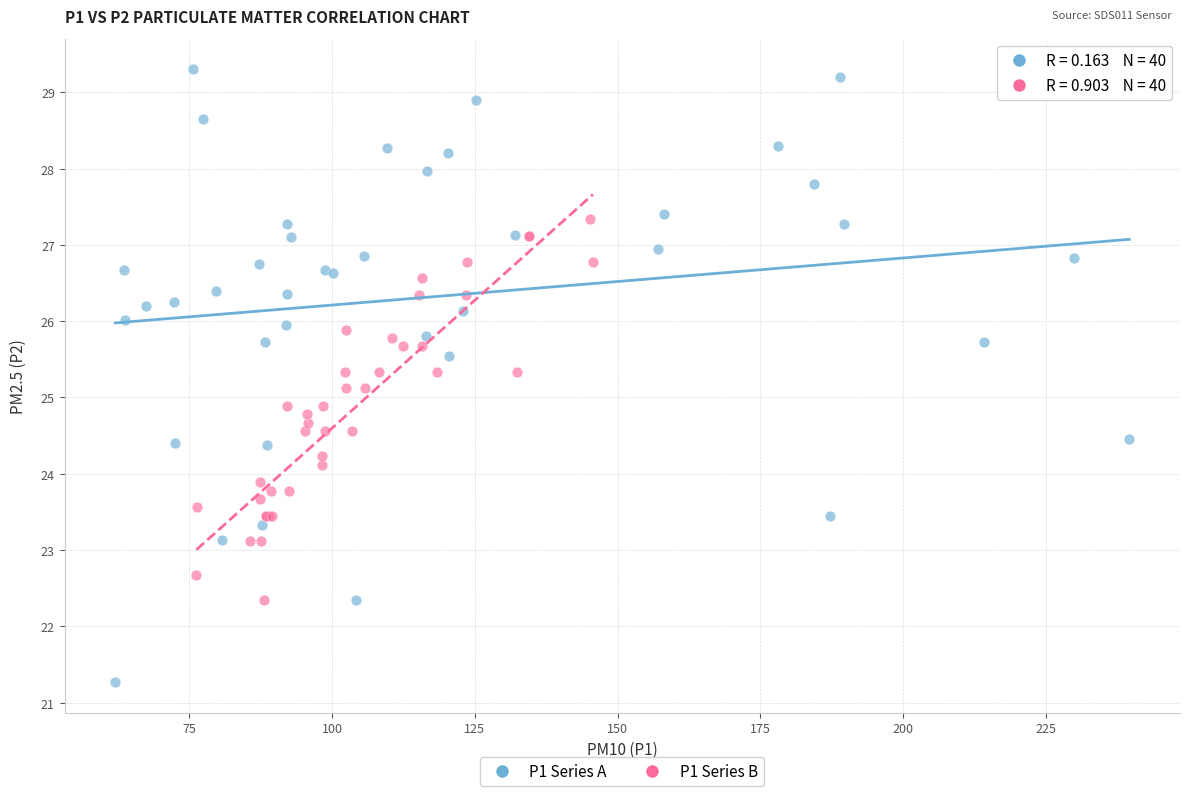

Which series reaches the maximum Y coordinate?

P1 Series A